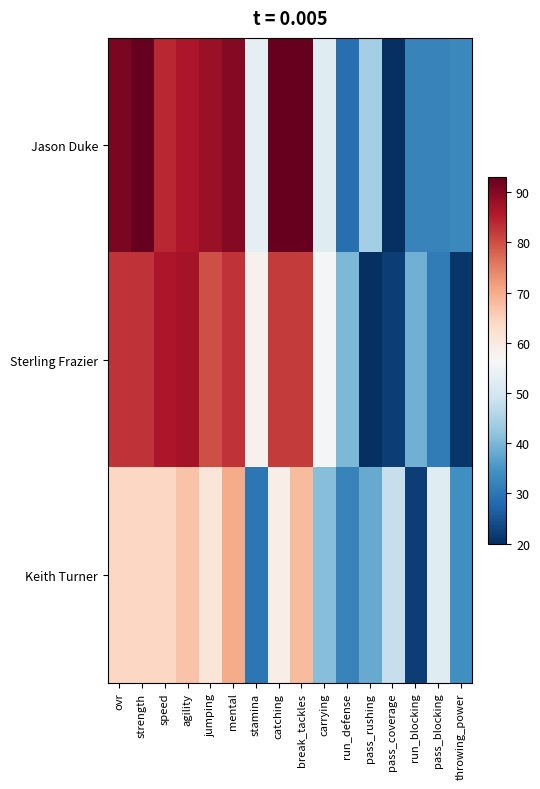

Reading left to right, extract all data points from this chart.

Jason Duke: ovr=91	strength=93	speed=84	agility=86	jumping=88	mental=90	stamina=53	catching=93	break_tackles=93	carrying=52	run_defense=29	pass_rushing=44	pass_coverage=20	run_blocking=32	pass_blocking=32	throwing_power=33
Sterling Frazier: ovr=83	strength=83	speed=86	agility=87	jumping=80	mental=83	stamina=58	catching=82	break_tackles=82	carrying=56	run_defense=40	pass_rushing=20	pass_coverage=22	run_blocking=39	pass_blocking=31	throwing_power=21
Keith Turner: ovr=64	strength=64	speed=64	agility=67	jumping=61	mental=70	stamina=30	catching=59	break_tackles=68	carrying=41	run_defense=32	pass_rushing=38	pass_coverage=48	run_blocking=22	pass_blocking=52	throwing_power=34